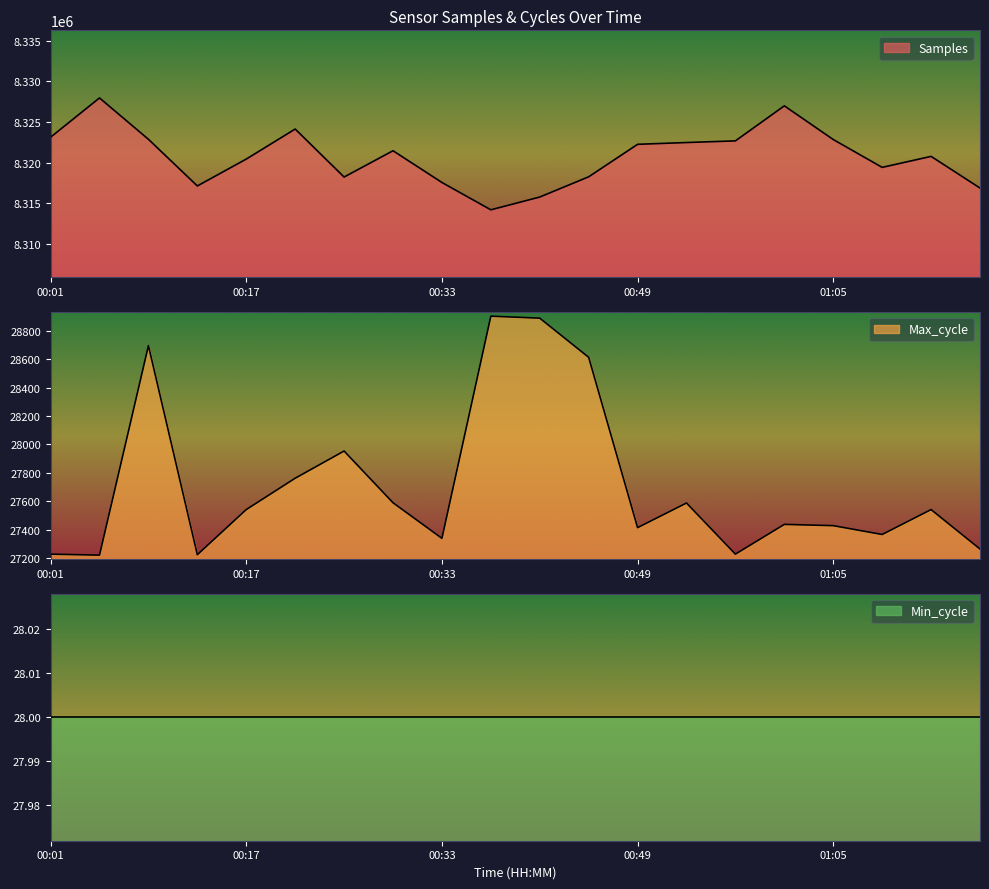

In Samples, how many points are higher than both neighbors (excluding endpoints)?

5